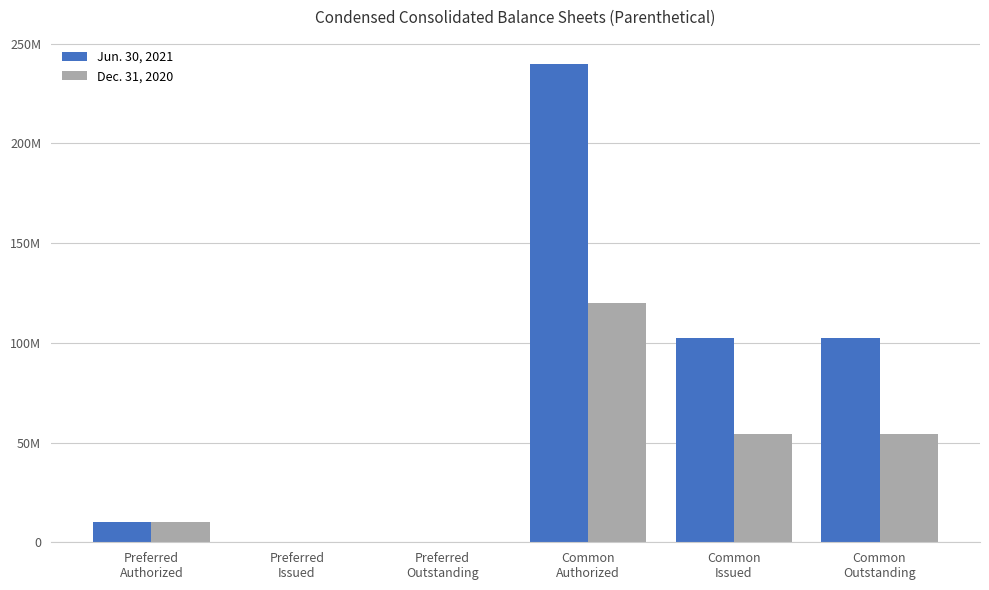

Reading right to left, extract all data points from this chart.

Jun. 30, 2021: 102271544	102271544	240000000	0	0	10000000
Dec. 31, 2020: 54535891	54535891	120000000	0	0	10000000